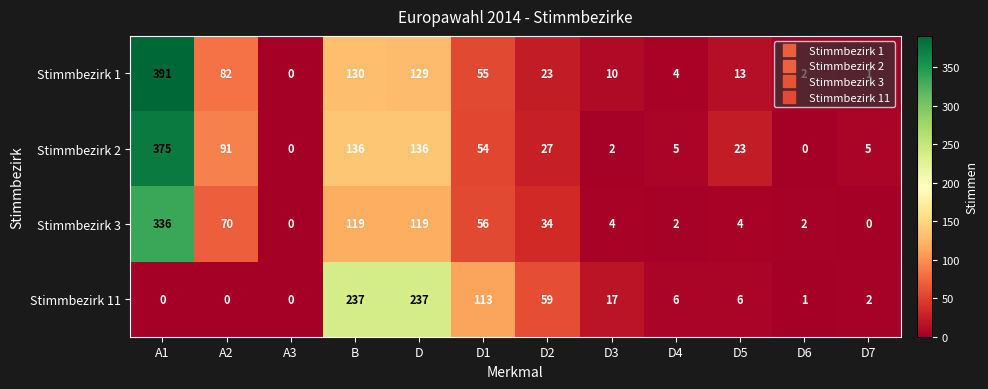

How many positive values does the Stimmbezirk 11 series have?

9